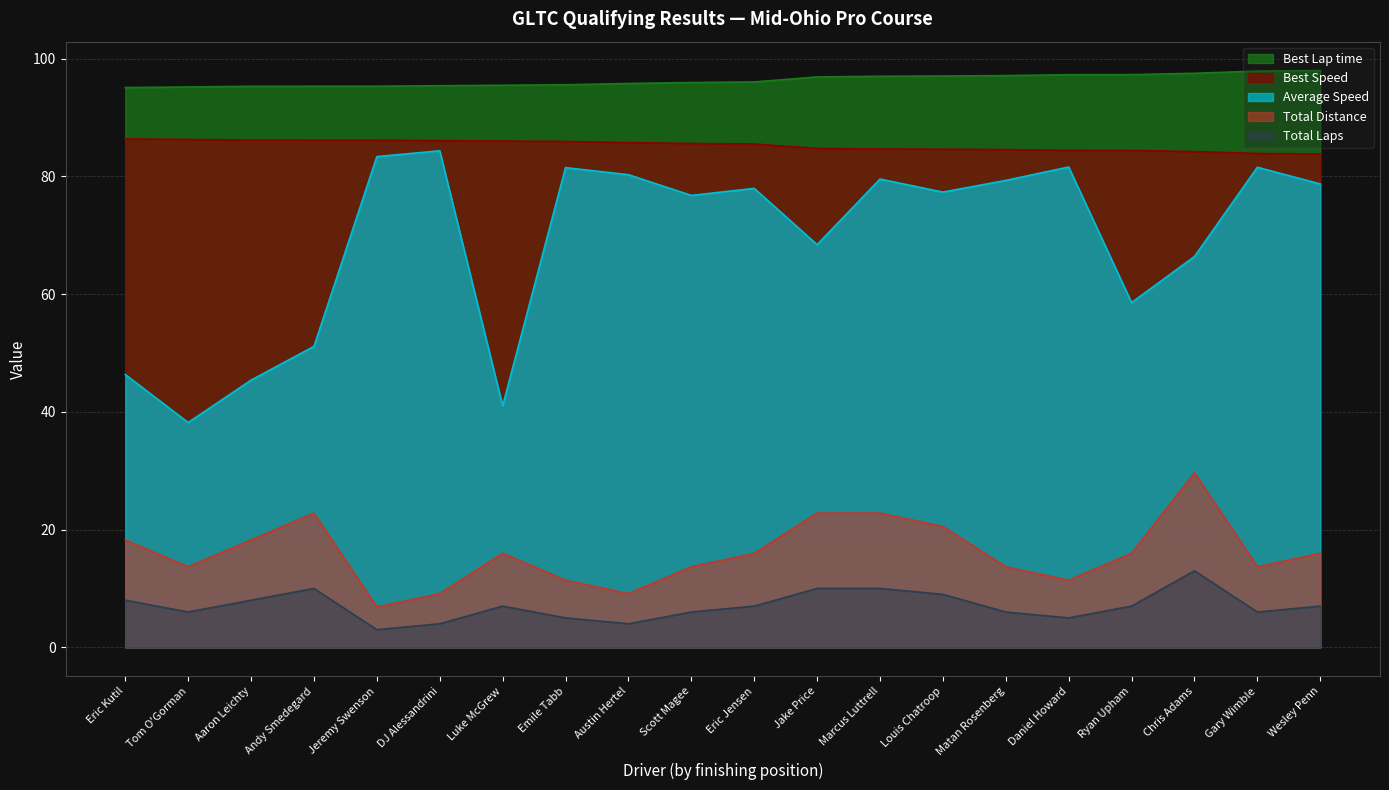

Which series has the largest total across all categories?

Best Lap time